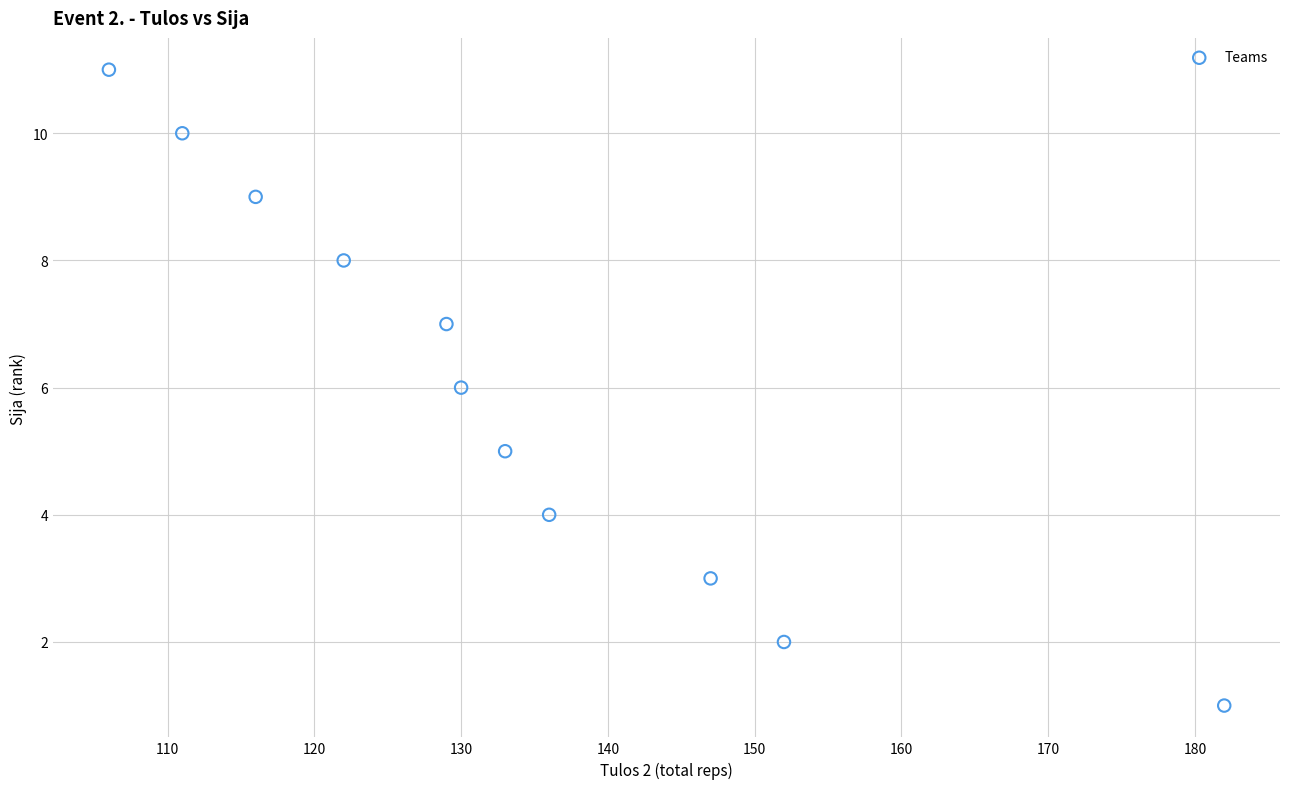

What is the range of X values (max minus min)?

76